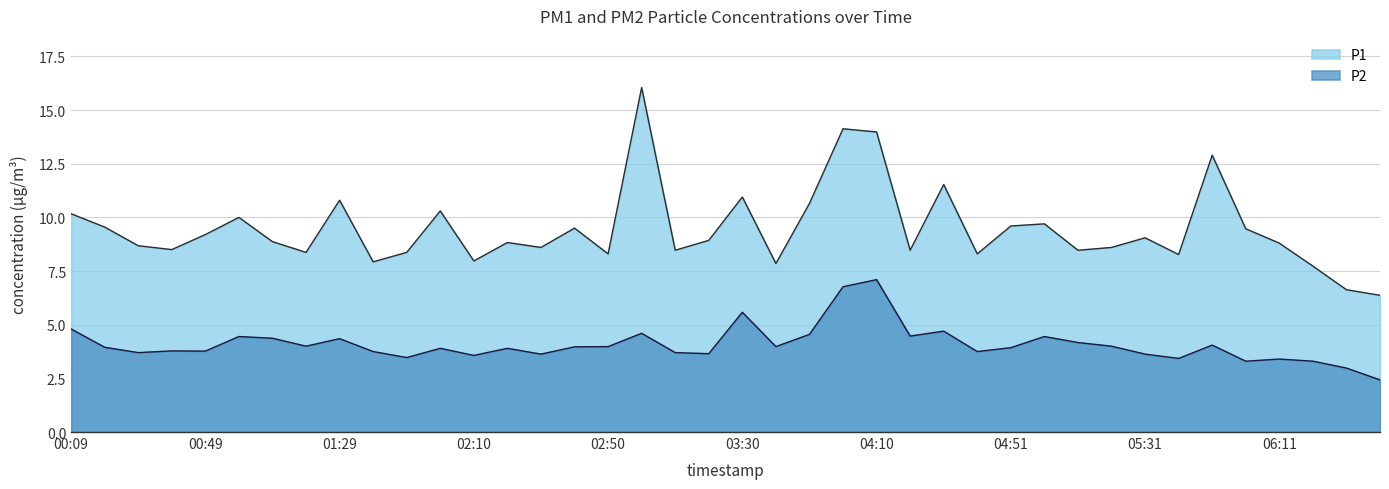

True or false: P2 and P1 cross at least once.

False